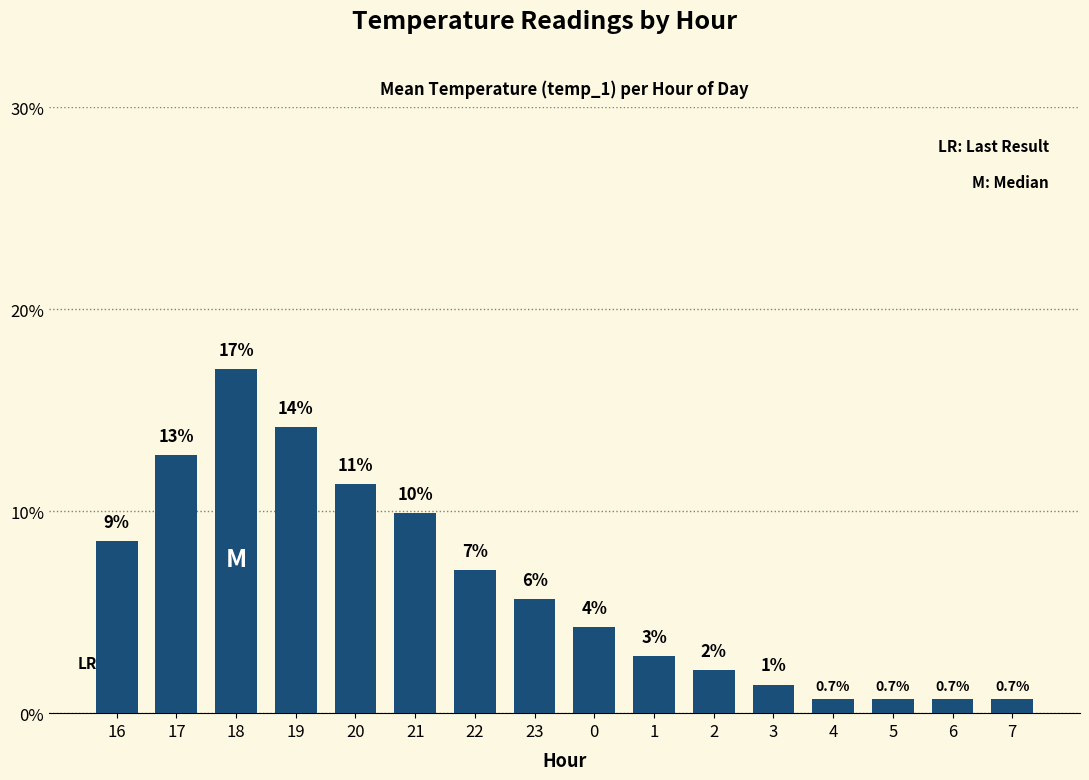

Are the bars horizontal?

No